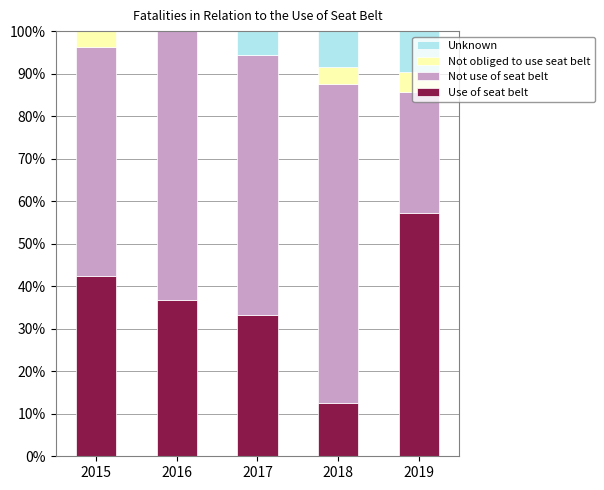

At which label does Use of seat belt reach its peak?

2019